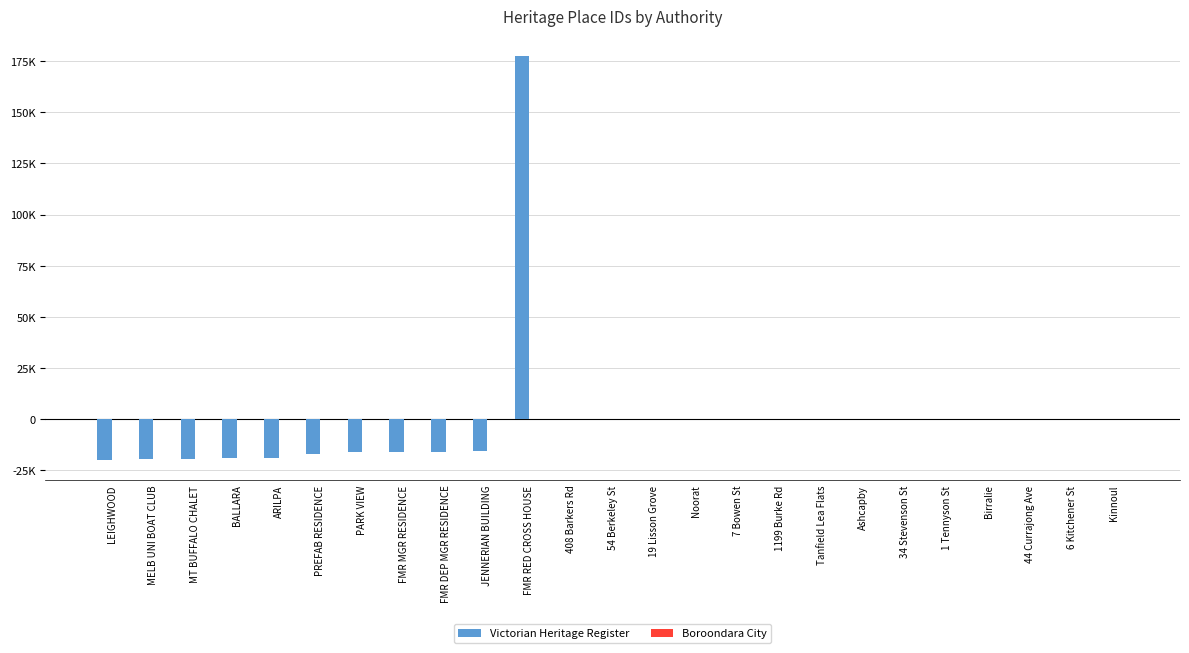

At which label does Victorian Heritage Register first exceed 0?

FMR RED CROSS HOUSE